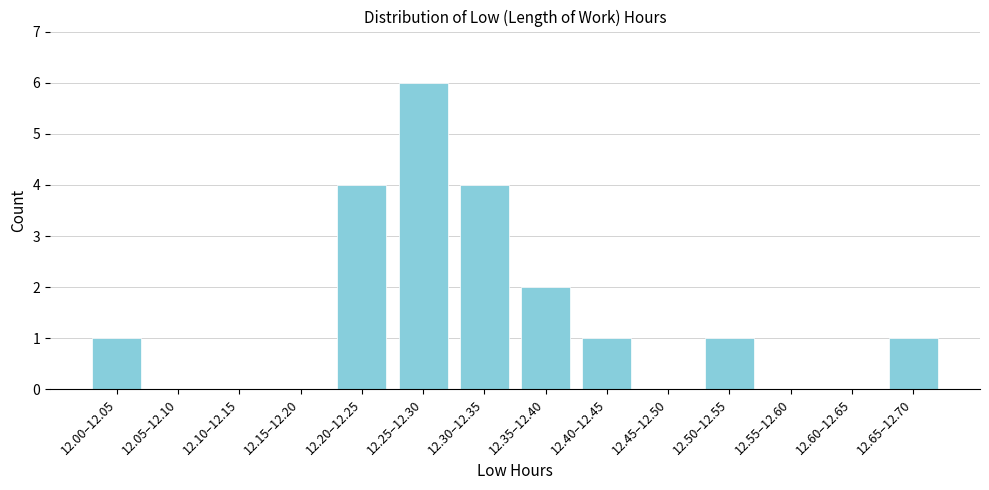

Reading left to right, what are all the values shown in this chart?

12.00–12.05=1	12.05–12.10=0	12.10–12.15=0	12.15–12.20=0	12.20–12.25=4	12.25–12.30=6	12.30–12.35=4	12.35–12.40=2	12.40–12.45=1	12.45–12.50=0	12.50–12.55=1	12.55–12.60=0	12.60–12.65=0	12.65–12.70=1